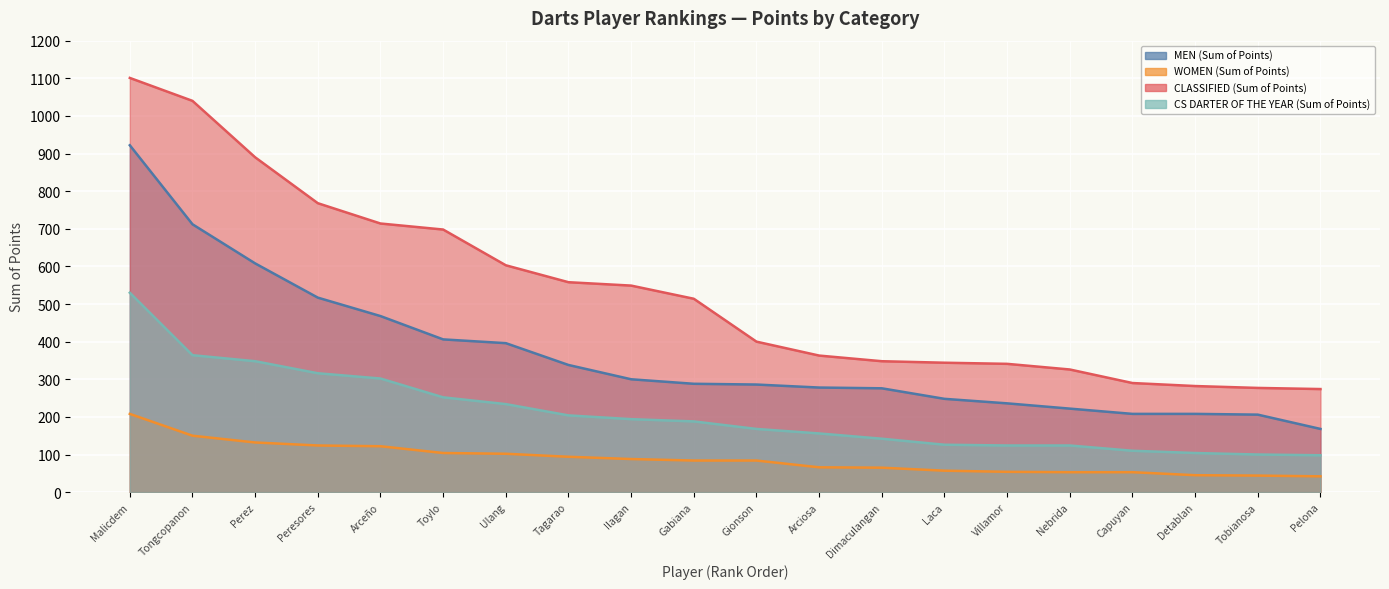

Count the number of categories in the chart.

20